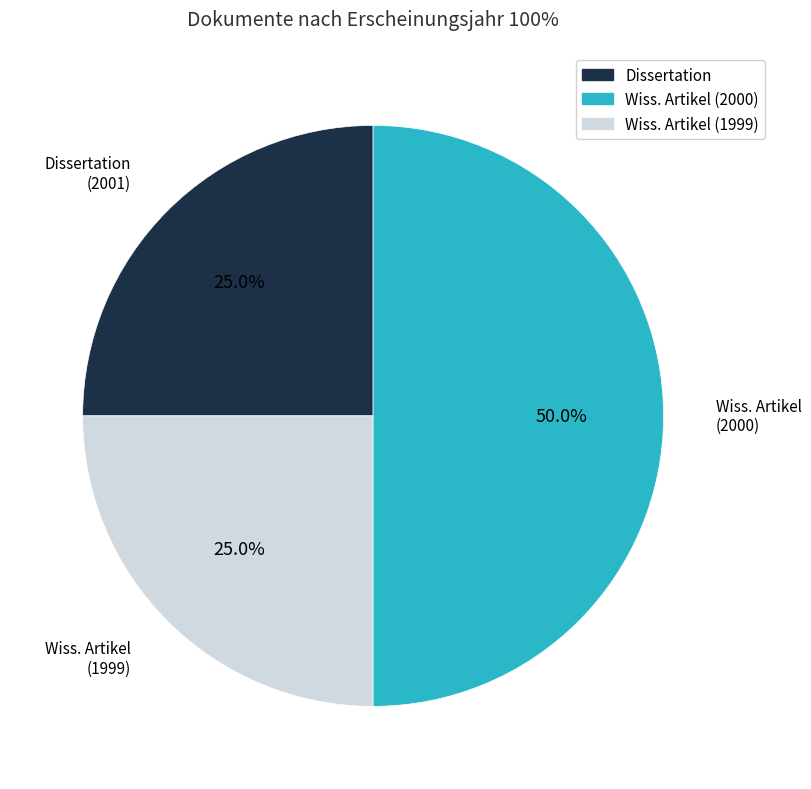

How many segments does this pie chart have?

3